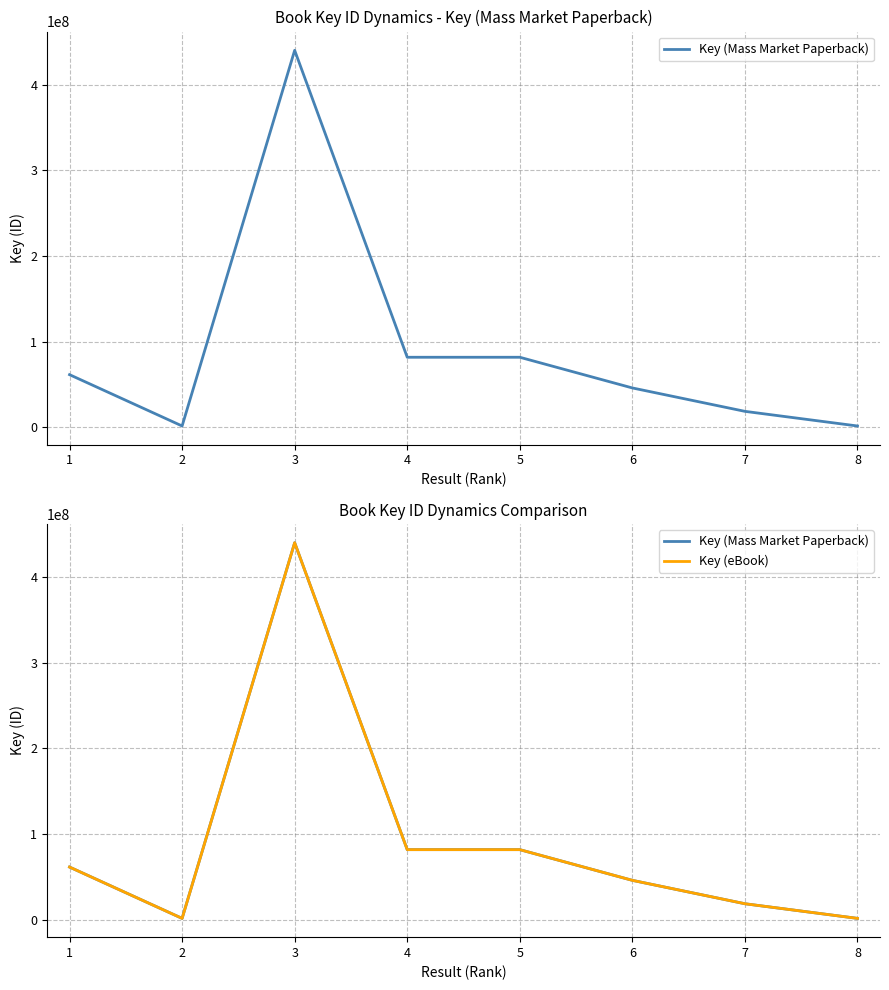

What is the difference between the maximum and minimum values in the Key (Mass Market Paperback) series?

438508320